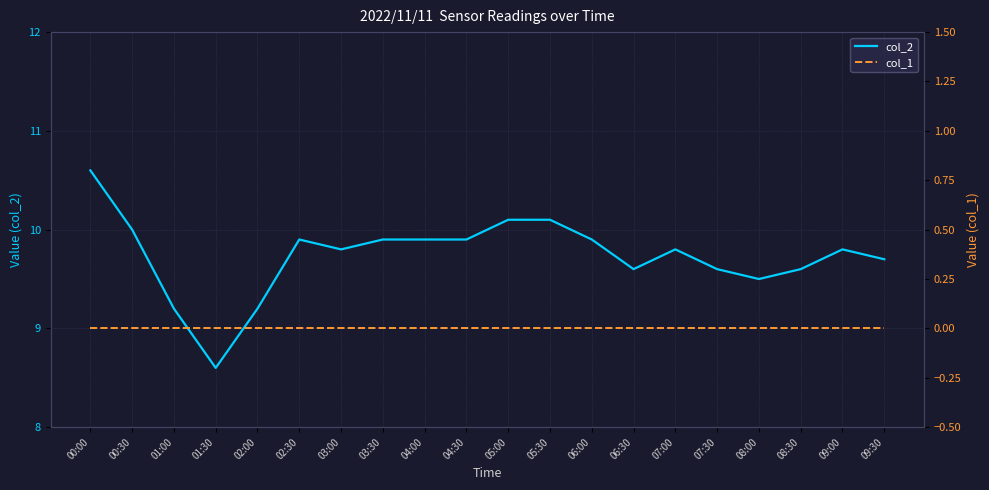

Which series changed the most between 03:30 and 07:30?

col_2